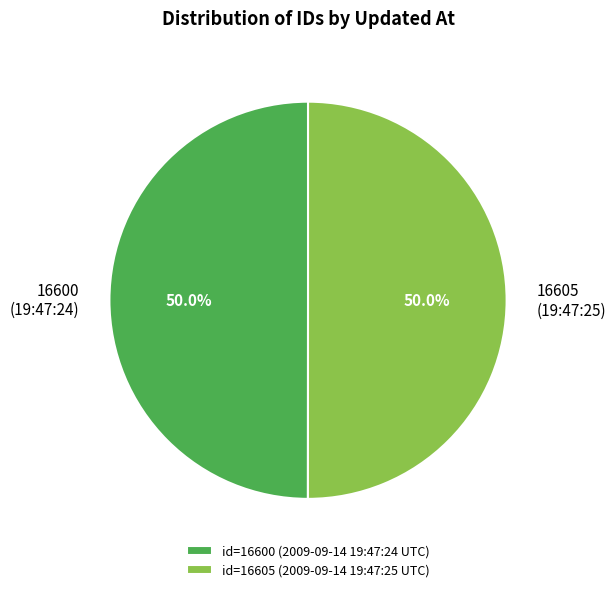

How much of the chart is everything except 16605 (19:47:25)?

50.0%